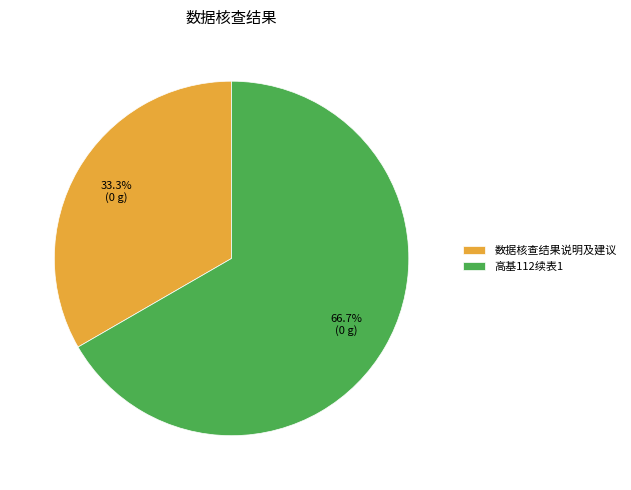

To the nearest percent, what is the combined percentage of 高基112续表1 and 数据核查结果说明及建议?

100%